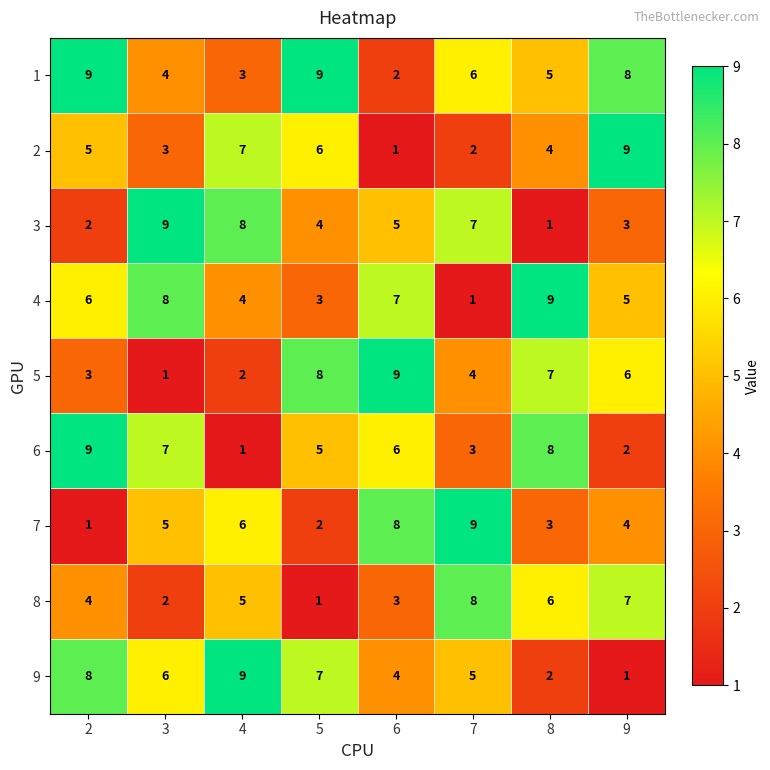

What is the spread (max minus min) of values at 6?

8